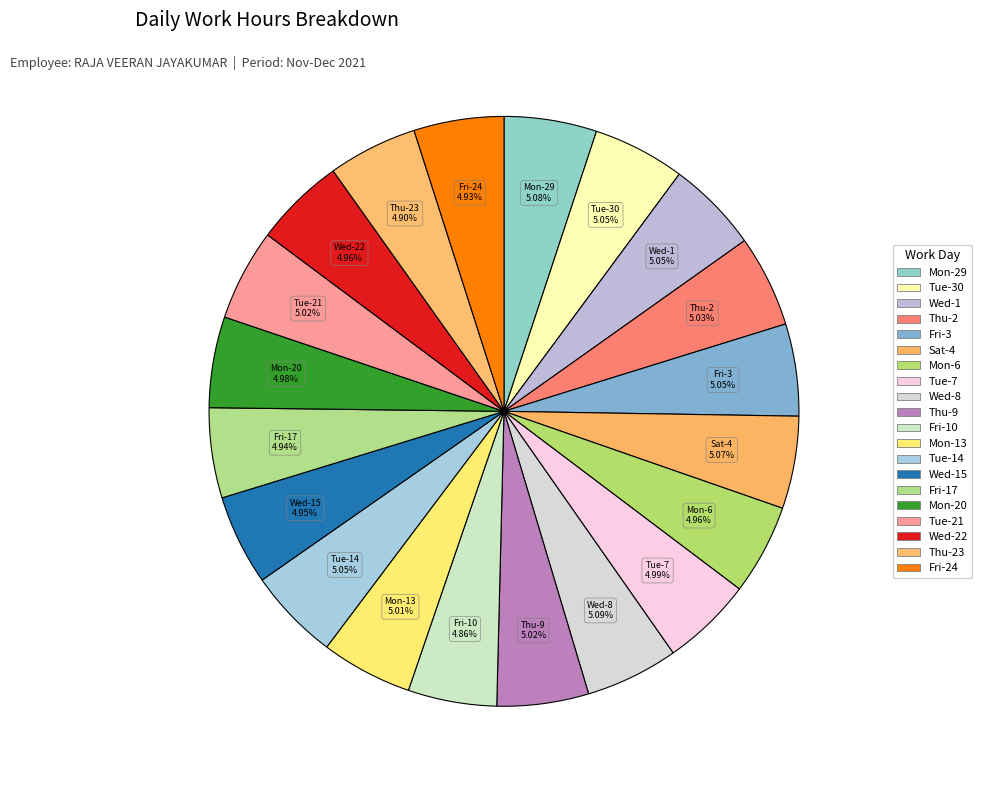

How many slices are in this pie chart?

20